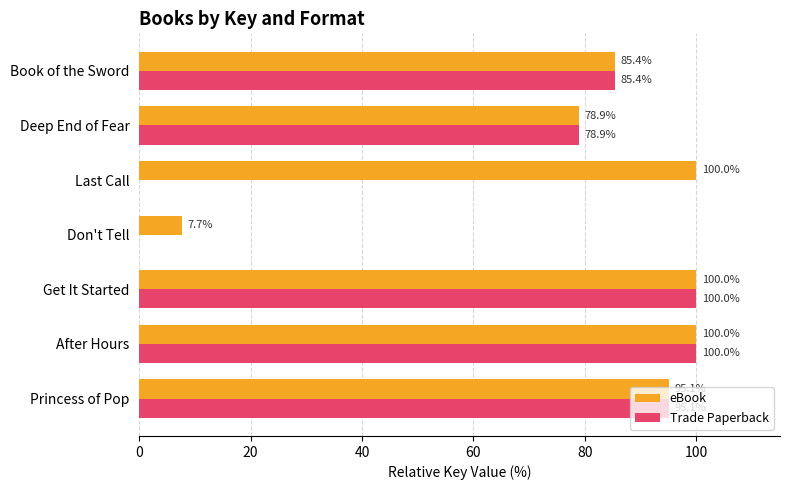

What is the sum of the eBook values at Princess of Pop and Book of the Sword?

180.5